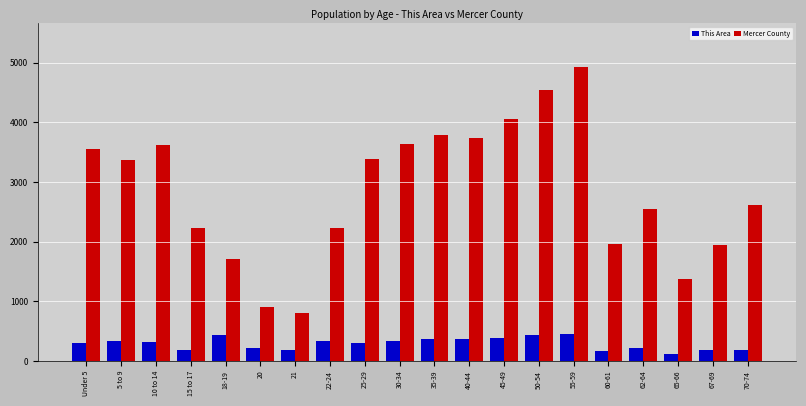

What is the maximum value shown in the chart?

4923